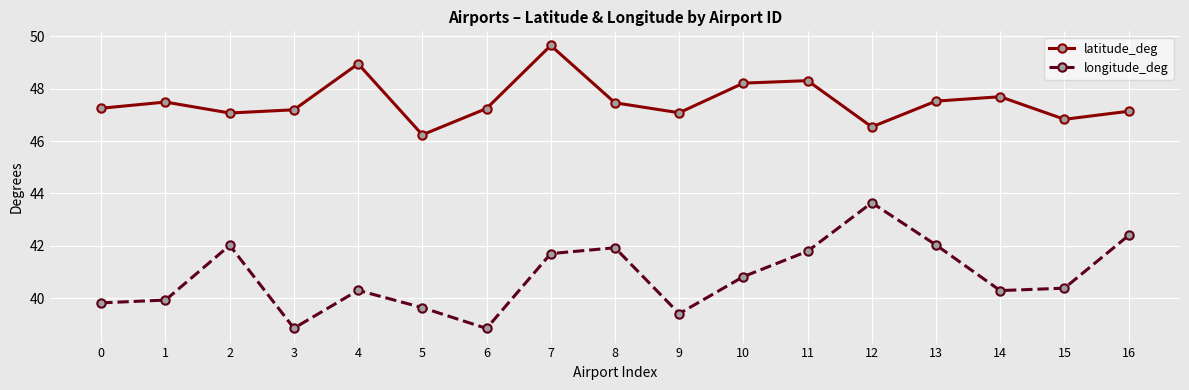

Is this an area chart (filled region under the line)?

No